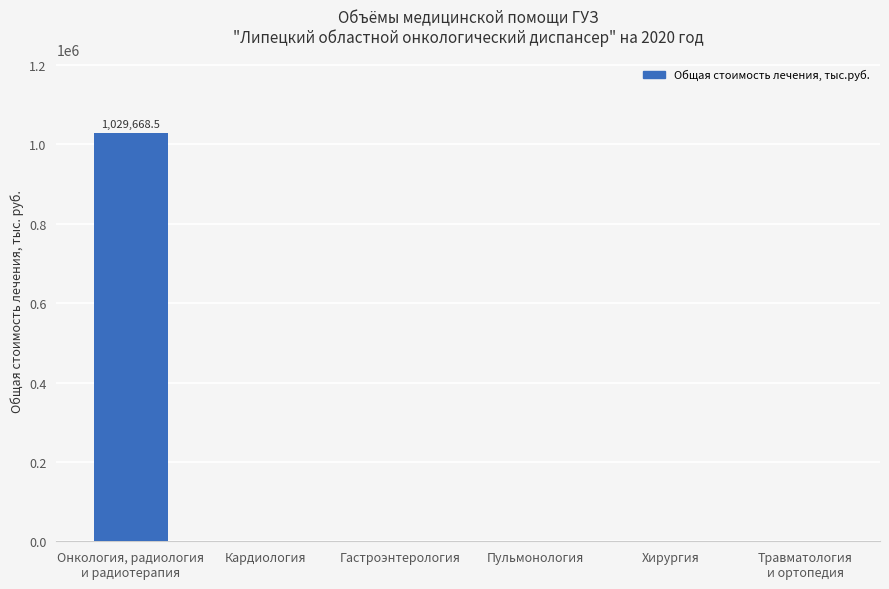

Is it true that the value at Гастроэнтерология is -312010.4?

False